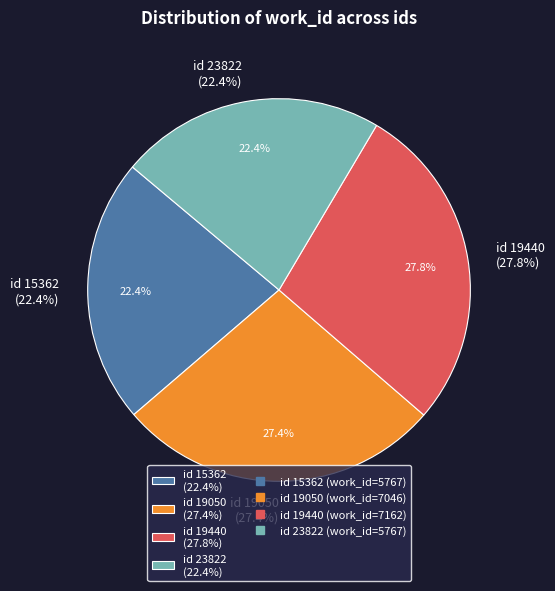

What is the largest slice in the pie chart?

19440